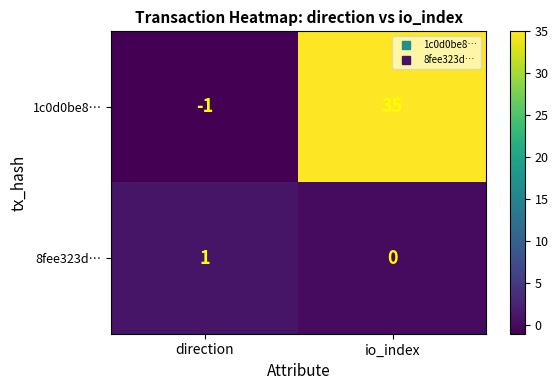

List the series in order of their peak value, lowest first.

8fee323d…, 1c0d0be8…